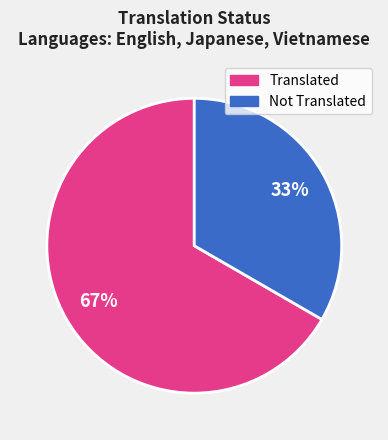

To the nearest percent, what is the average slice percentage?

50%